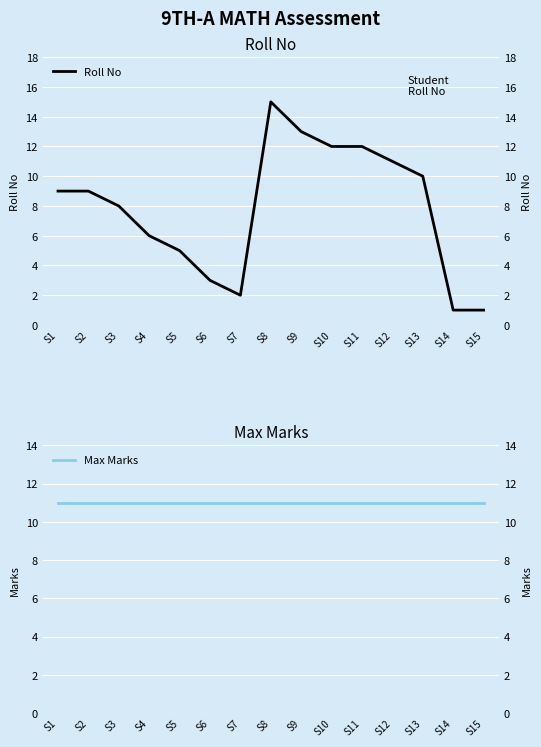

Where do Roll No and Max Marks first cross each other?

S7 and S8